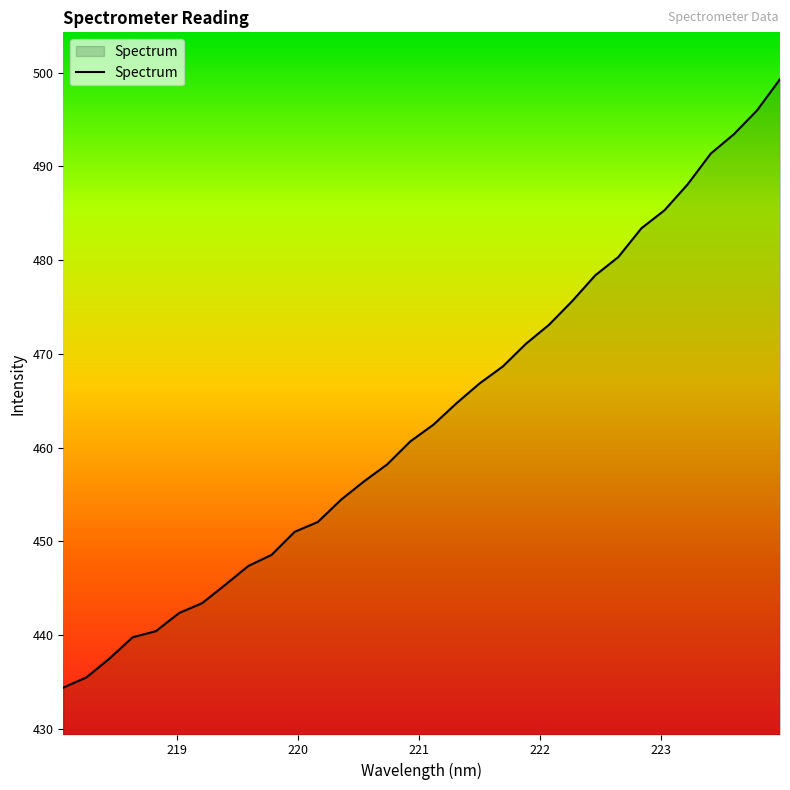

What is the greatest value displayed?

499.3